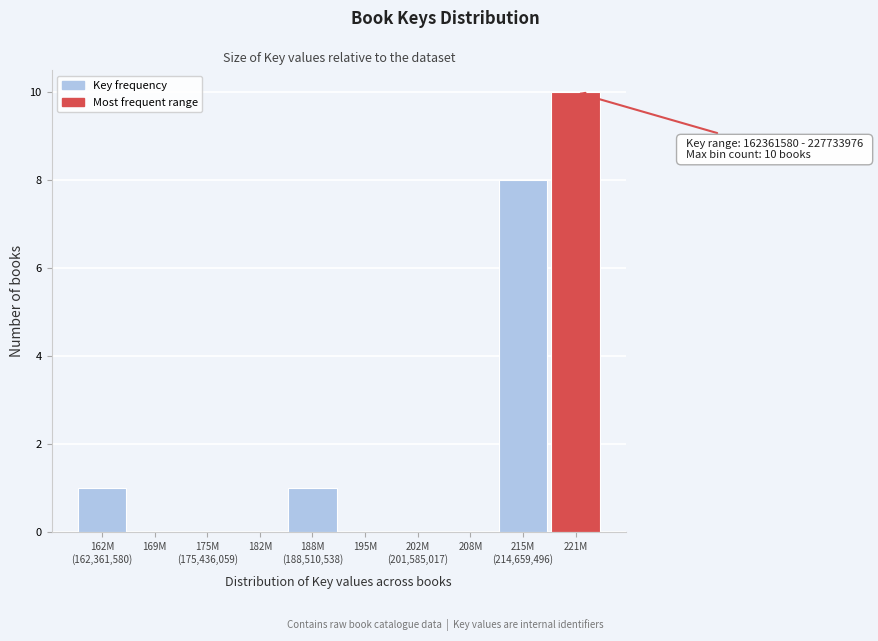

The chart shows a value of 2 at 221M. True or false?

False